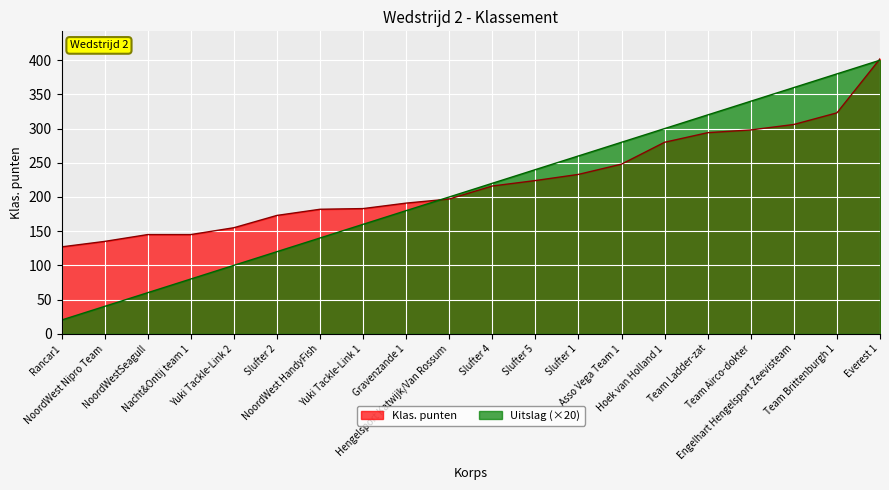

Which has a higher value, Yuki Tackle-Link 2 or Asso Vega Team 1?

Asso Vega Team 1